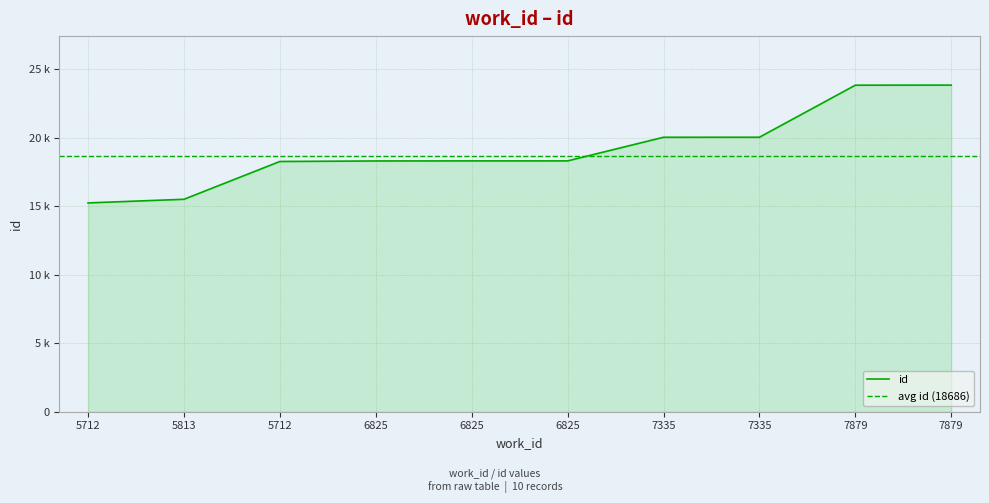

Rank the categories by value from highest to lowest.

7879, 7879, 7335, 7335, 6825, 6825, 6825, 5712, 5813, 5712